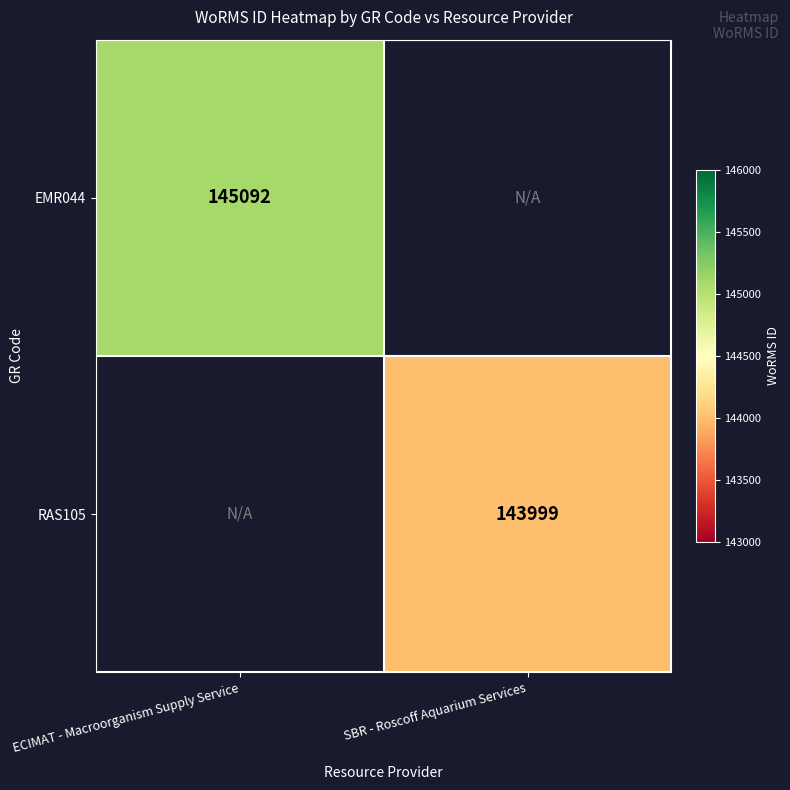

True or false: RAS105 has a value of 44418 at SBR - Roscoff Aquarium Services.

False